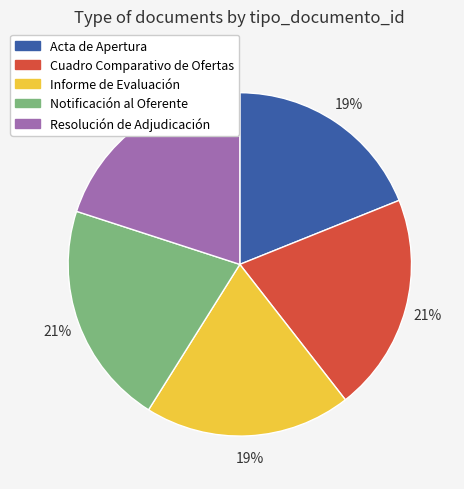

Do Acta de Apertura and Notificación al Oferente together represent more than half of the pie?

No